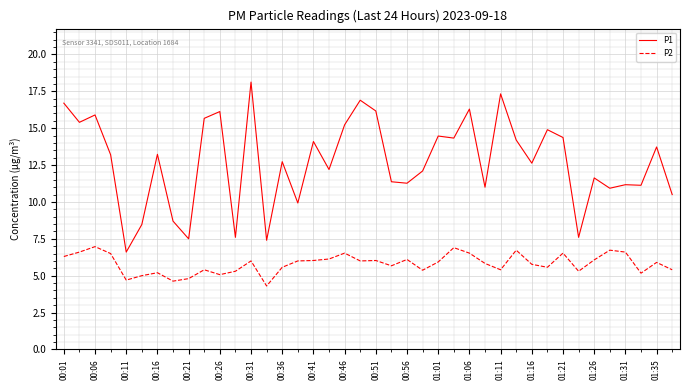

What is the highest value of the P1 series?

18.1